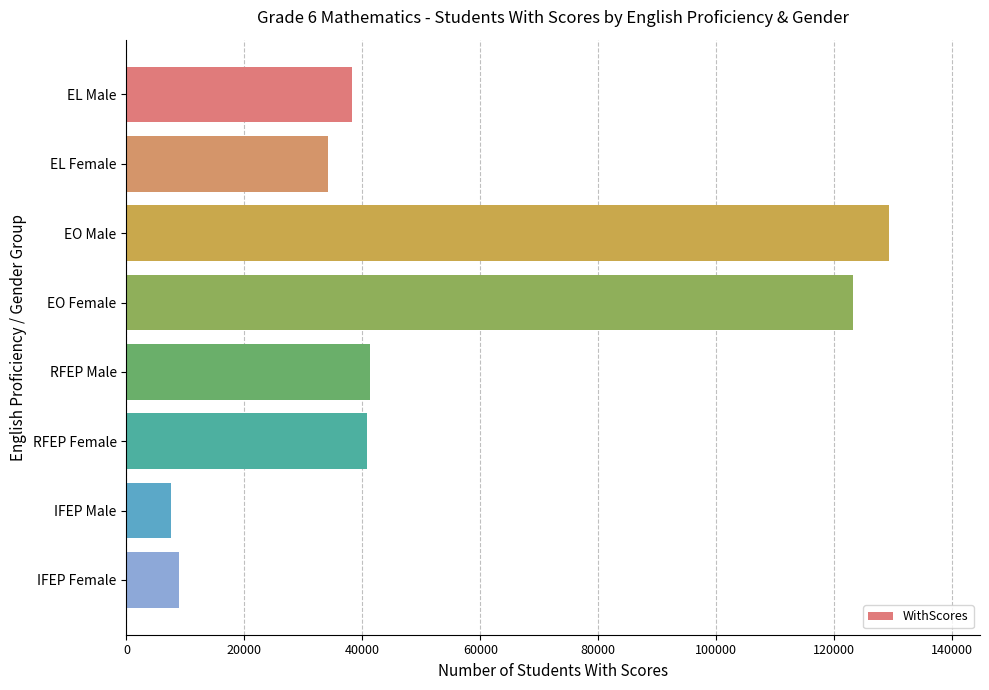

Between IFEP Male and EL Male, which is larger?

EL Male